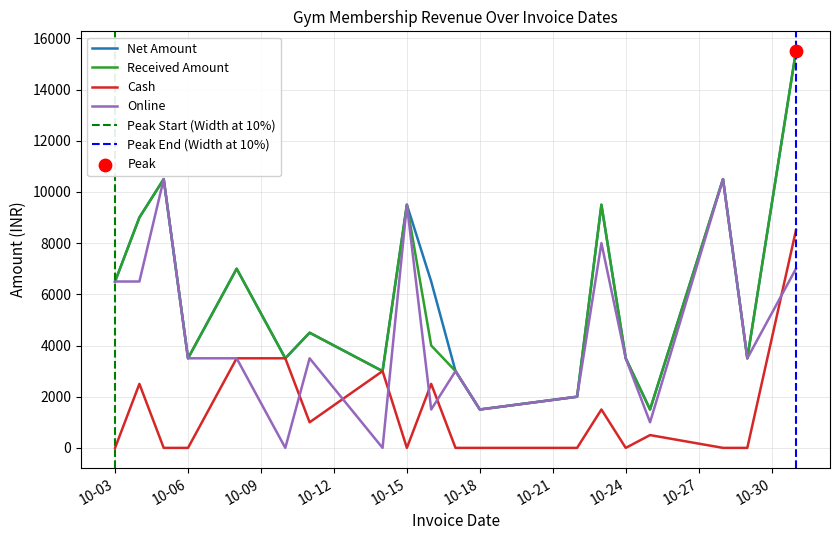

What are all the series names shown in the legend?

Net Amount, Received Amount, Cash, Online